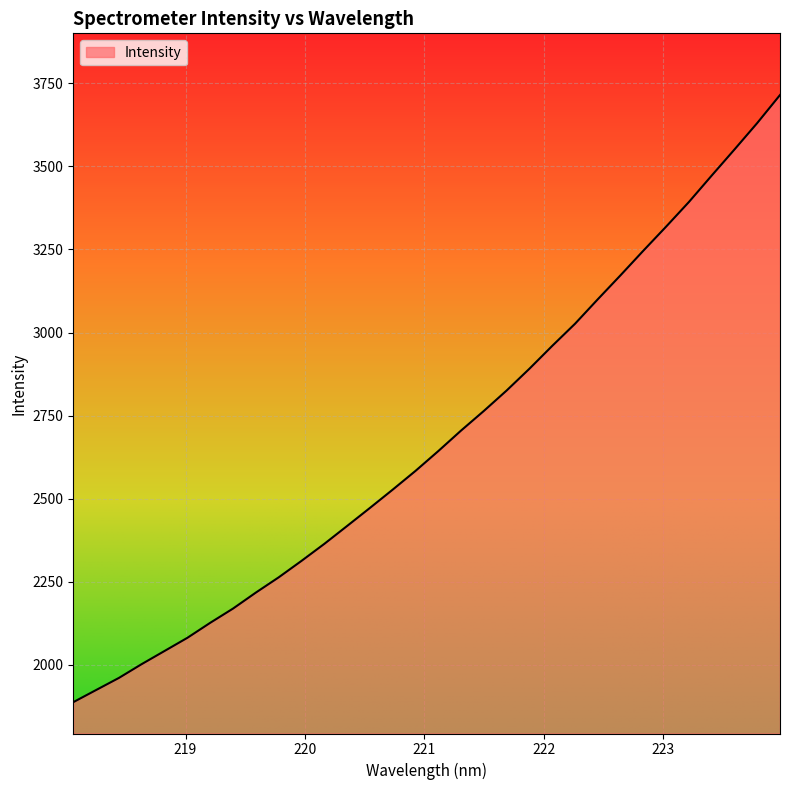

What is the greatest value displayed?

3715.1